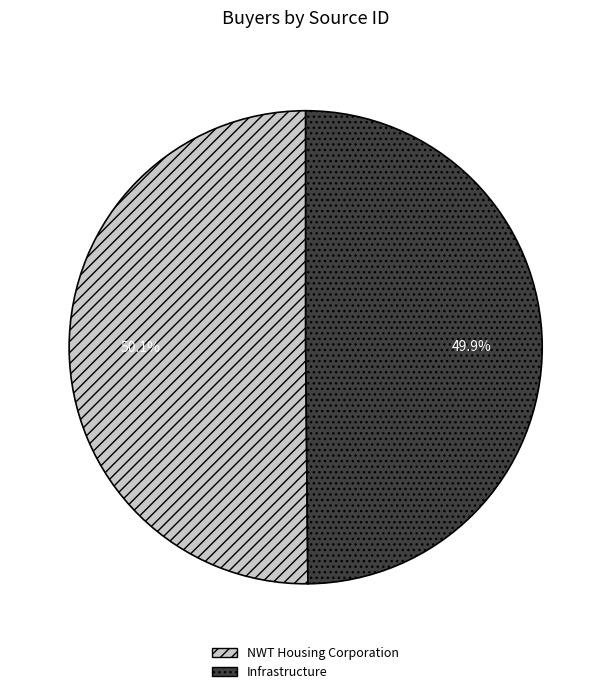

Does any single category account for the majority?

Yes